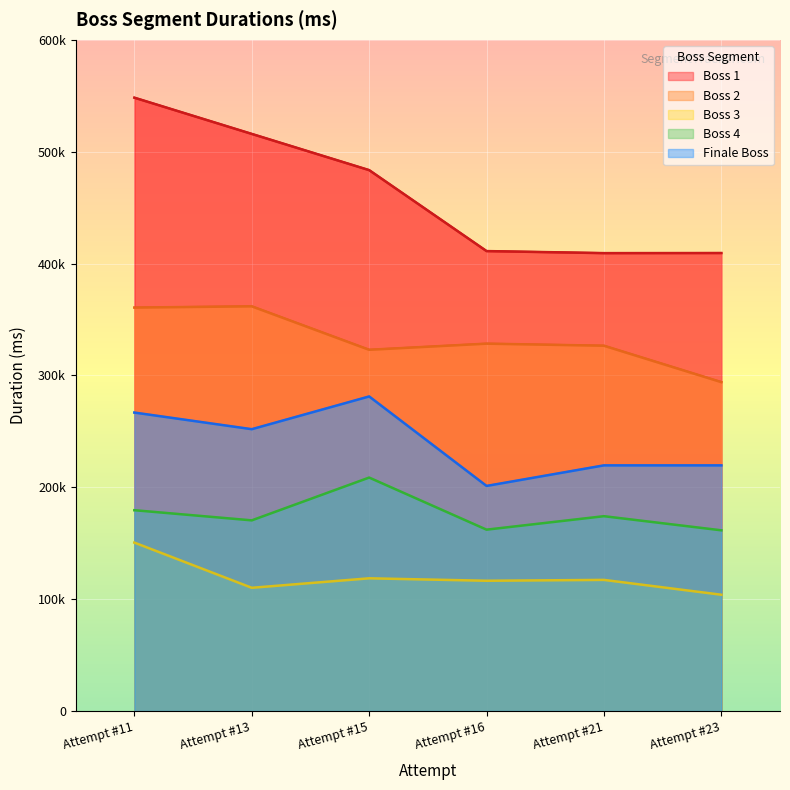

At how many categories does at least one series exceed 533271?

1